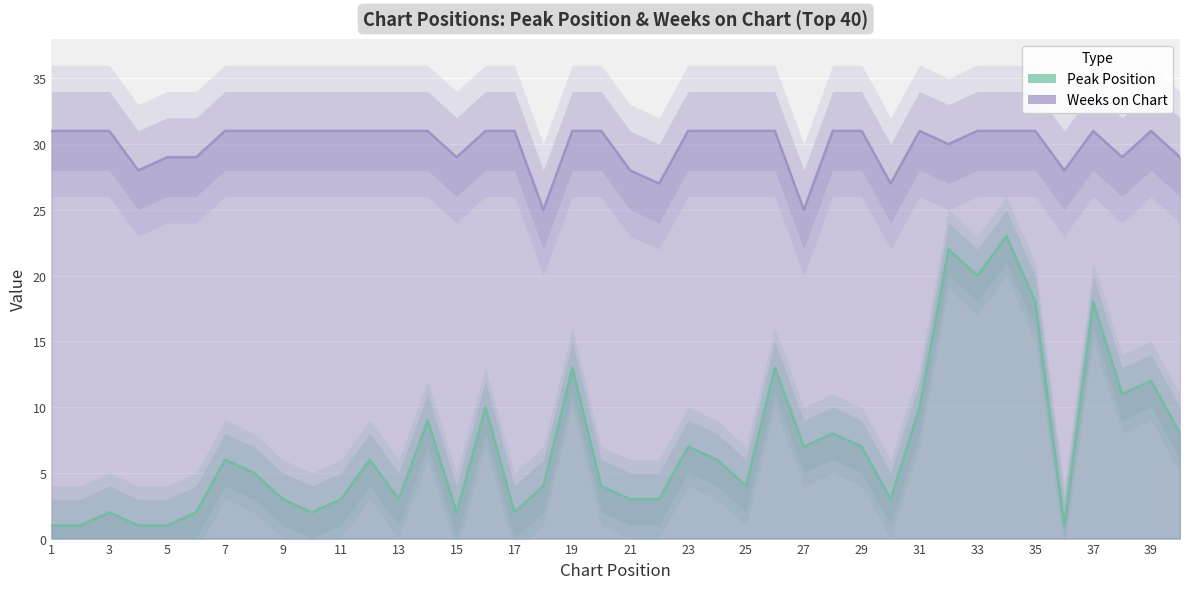

What is the sum of all Weeks on Chart values?

1200